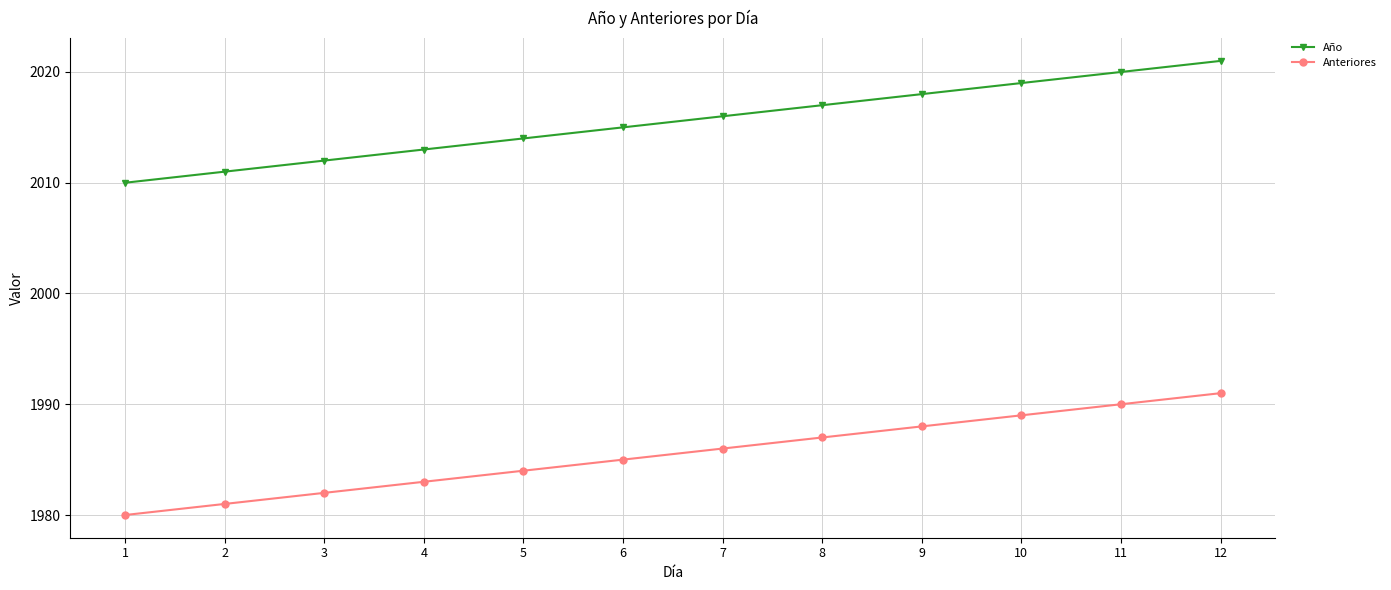

What are all the series names shown in the legend?

Año, Anteriores